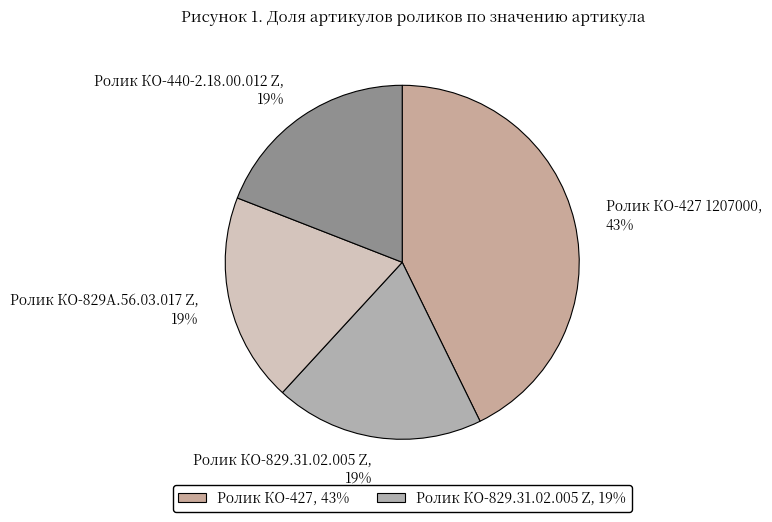

Is it true that Ролик КО-427 1207000 is 53% of the pie?

False